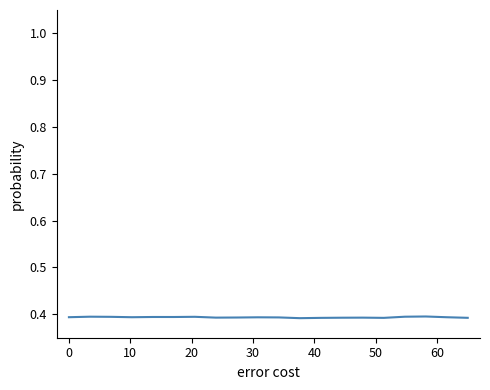

Does the chart display data point markers on the line(s)?

No